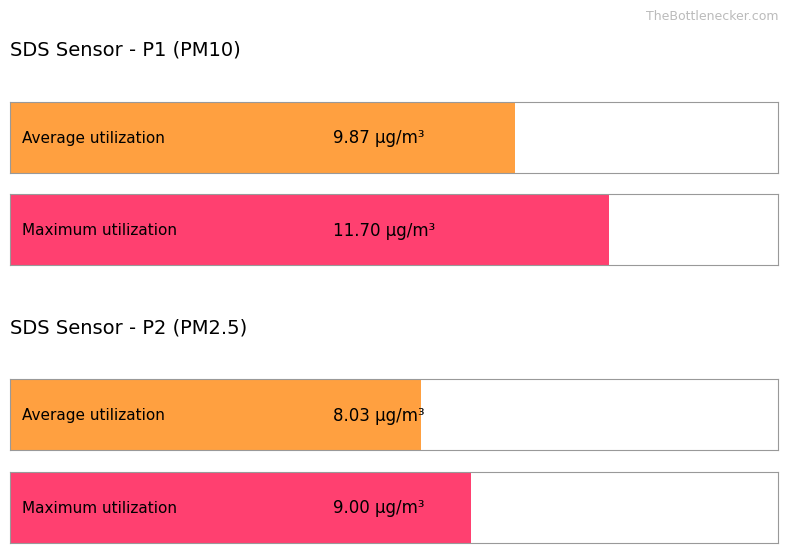

The value of SDS_P1 at 00:46 is 15.6. True or false?

False